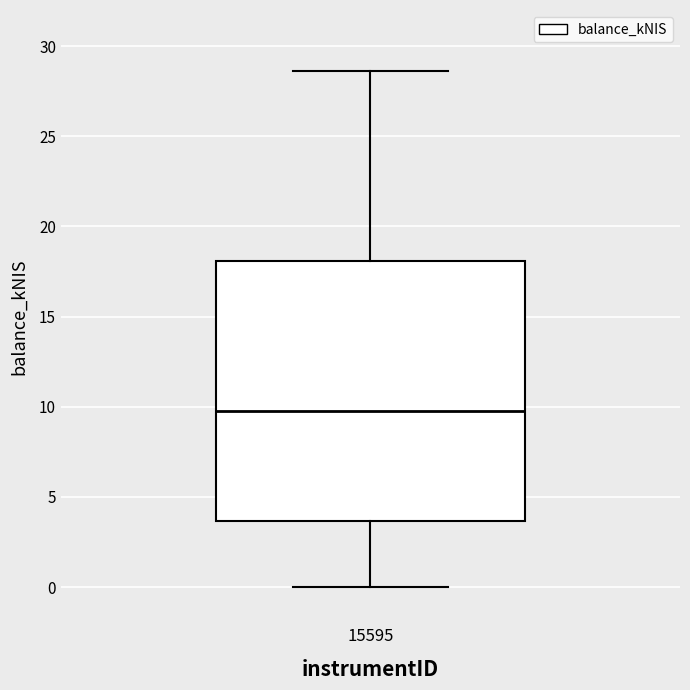

Read this box plot against the y-axis: the position of the median line, the range covered by the box, and the ends of both whiskers. The values are not printed on the chart, so give them approximately, as read against the axis.

median 10.0, box 3.5 to 18.0, whiskers 0.0 to 28.5